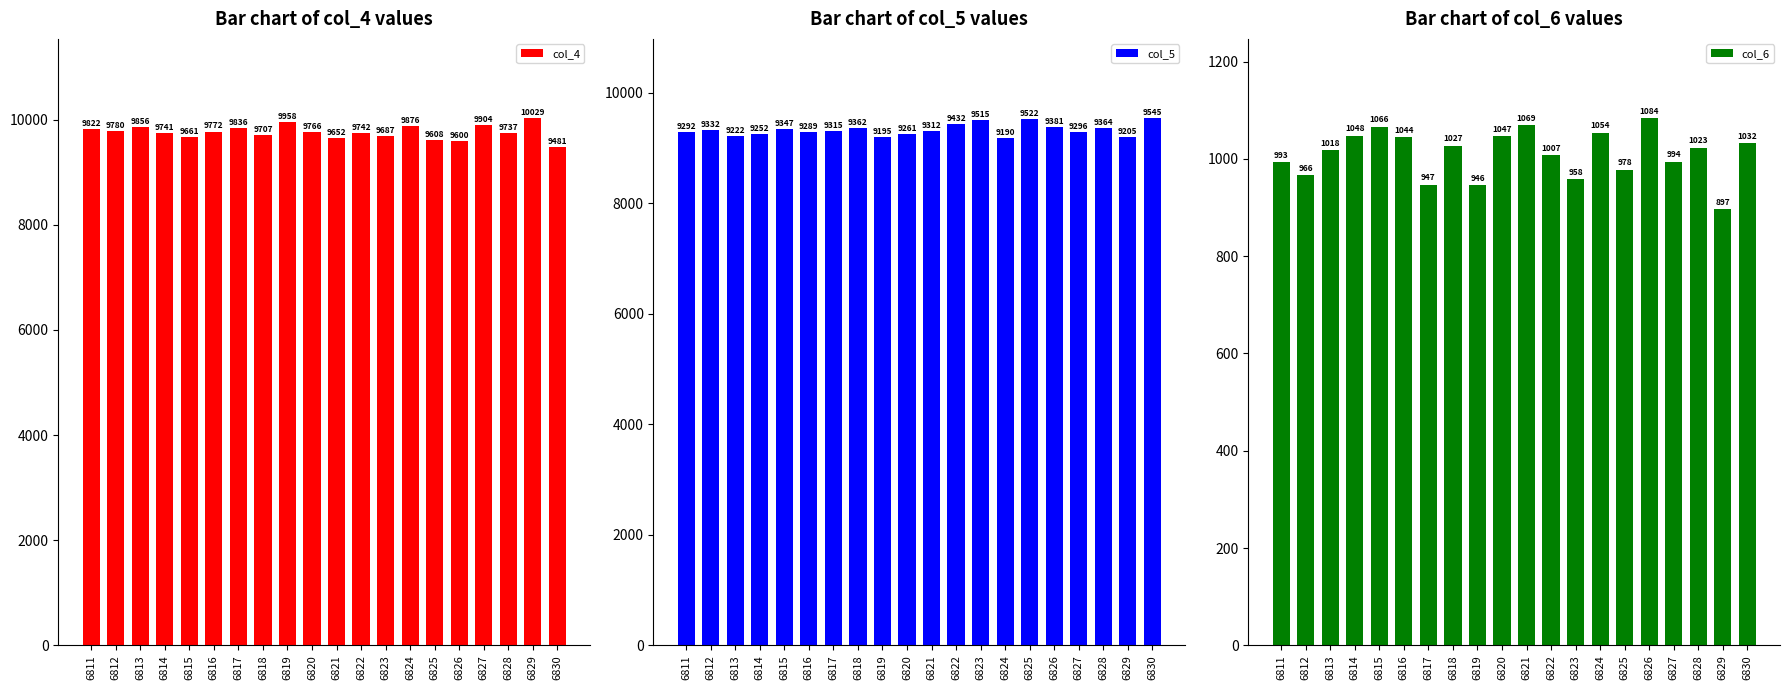

What is the difference between the col_6 values at 6812 and 6823?

8